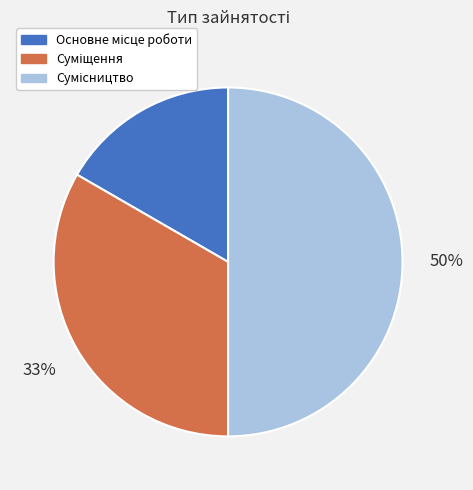

To the nearest percent, what is the difference between the largest and smallest slice percentages?

33%